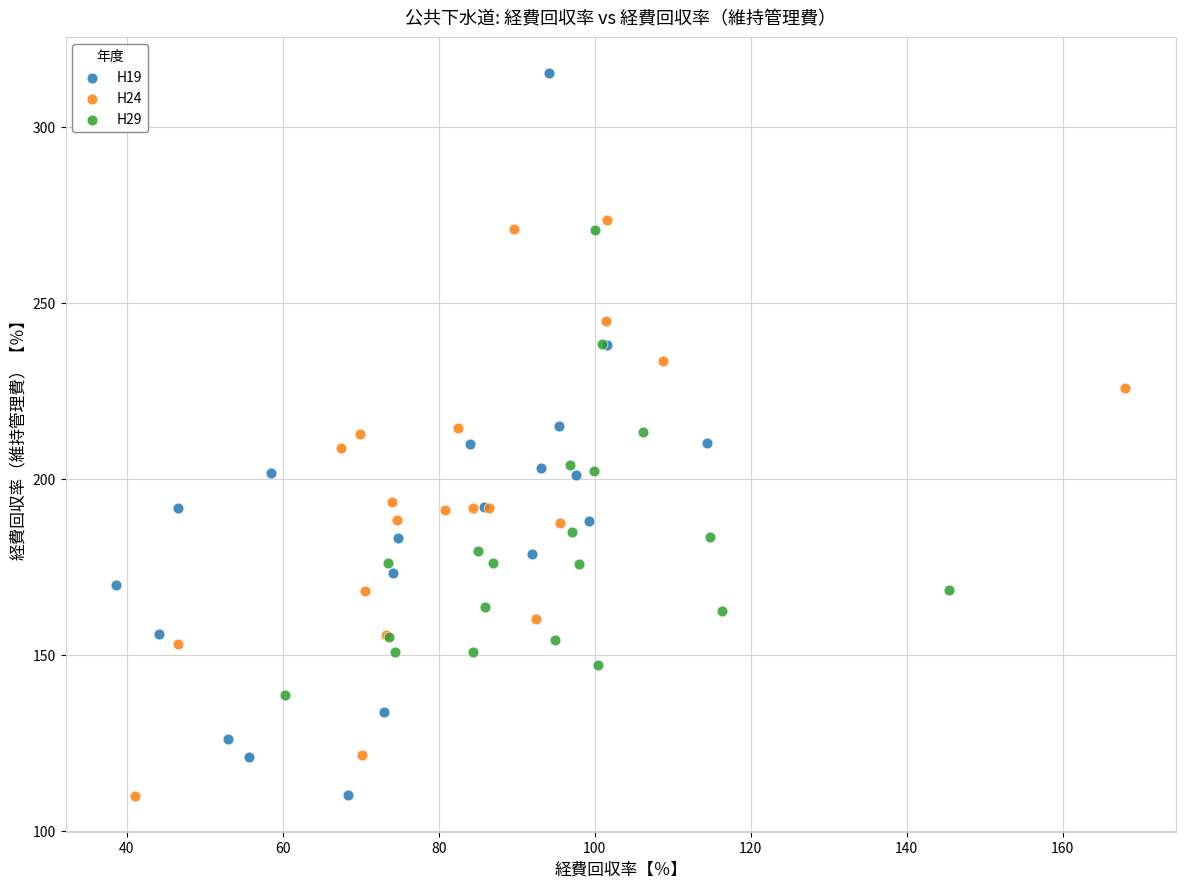

Which series contains the highest Y value?

H19